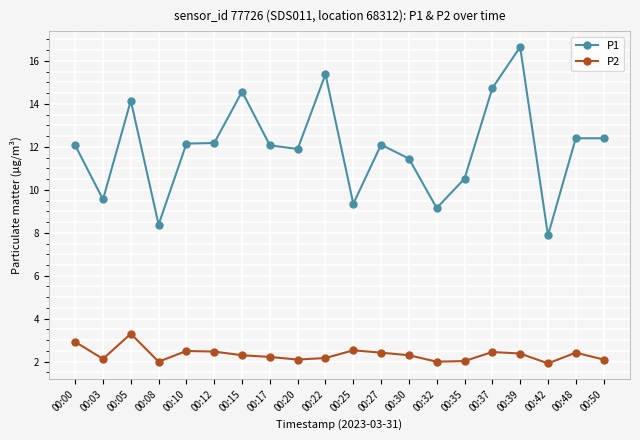

List the series in order of their peak value, lowest first.

P2, P1